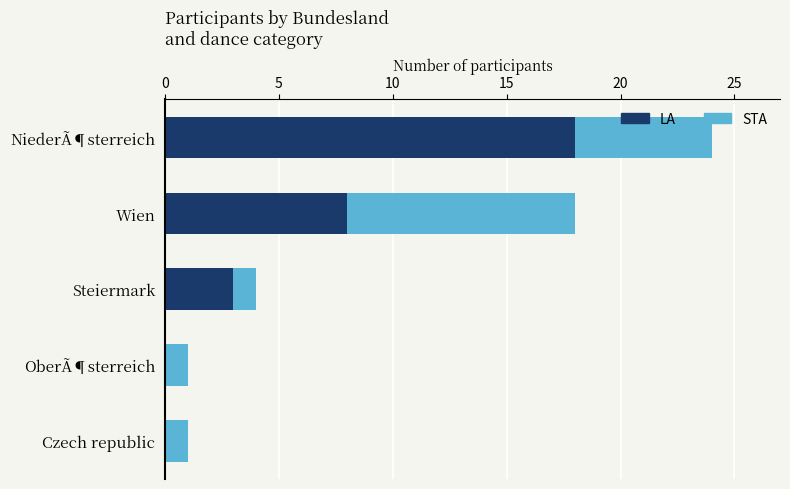

At which category is the sum across all series the highest?

NiederÃ¶sterreich